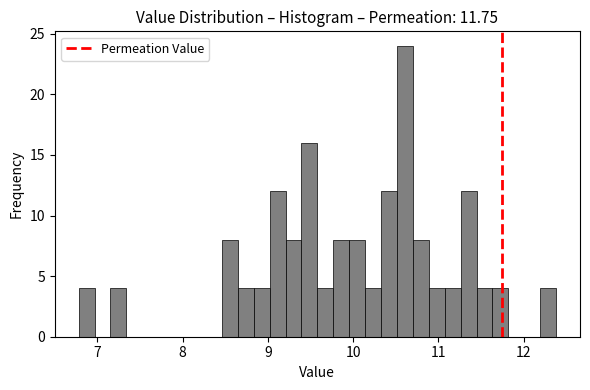

Around what value on the x-axis is the tallest bar? Give the approximate position of its centre, as read against the axis.

10.6